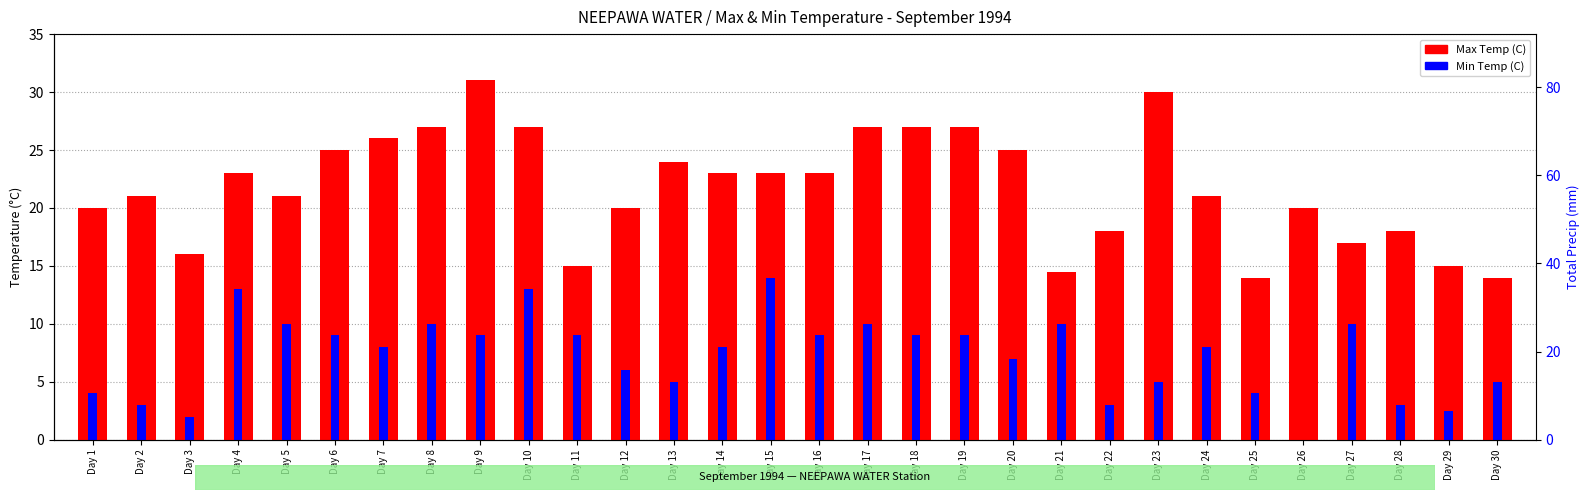

Does the chart contain stacked bars?

No